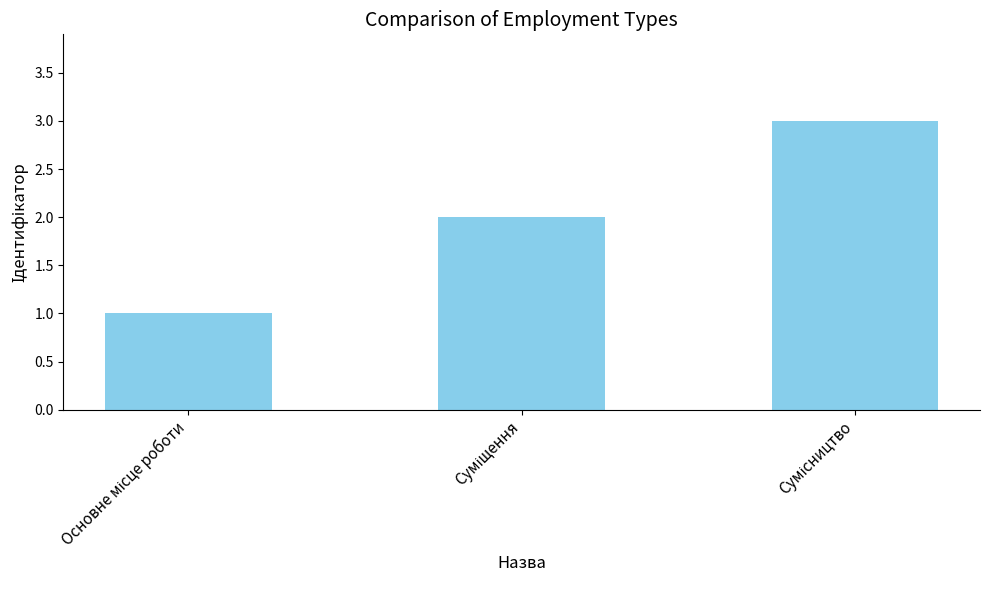

What is the sum of all values?

6